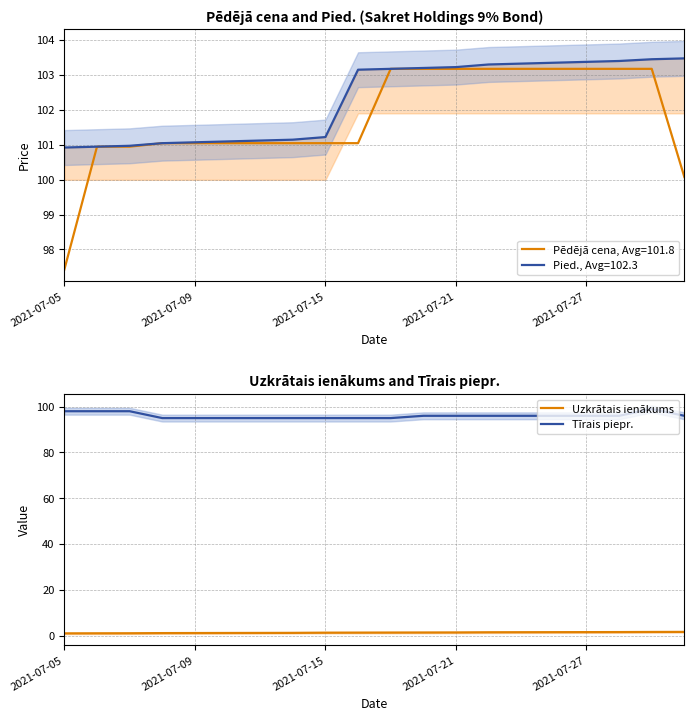

At which label does Uzkrātais ienākums reach its minimum?

2021-07-05